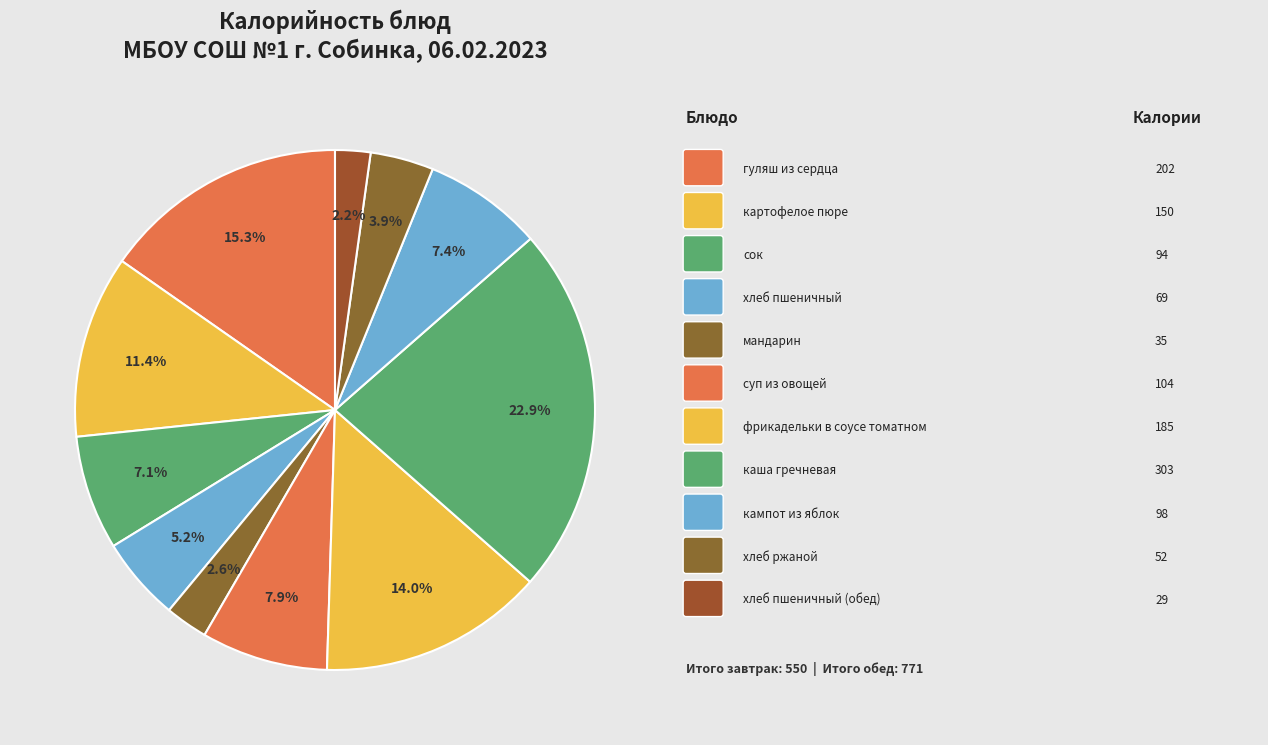

How many slices are in this pie chart?

11